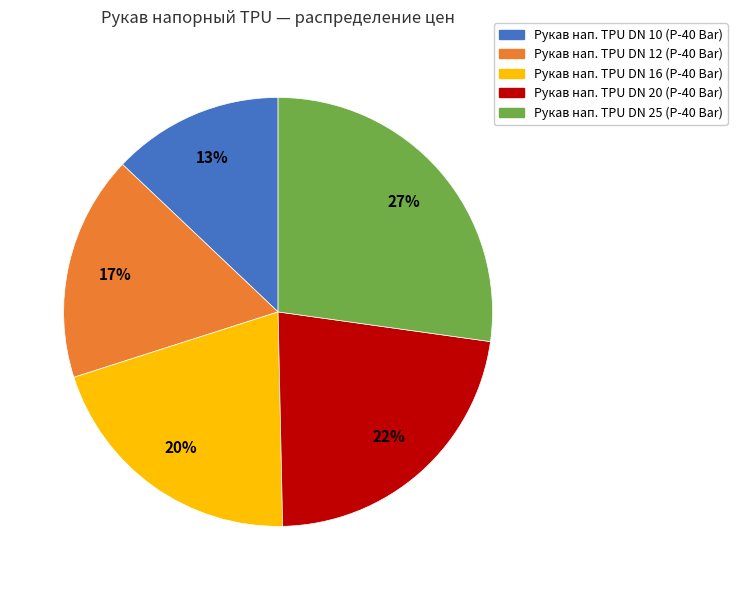

Between Рукав нап. TPU DN 25 (P-40 Bar) and Рукав нап. TPU DN 20 (P-40 Bar), which is larger?

Рукав нап. TPU DN 25 (P-40 Bar)